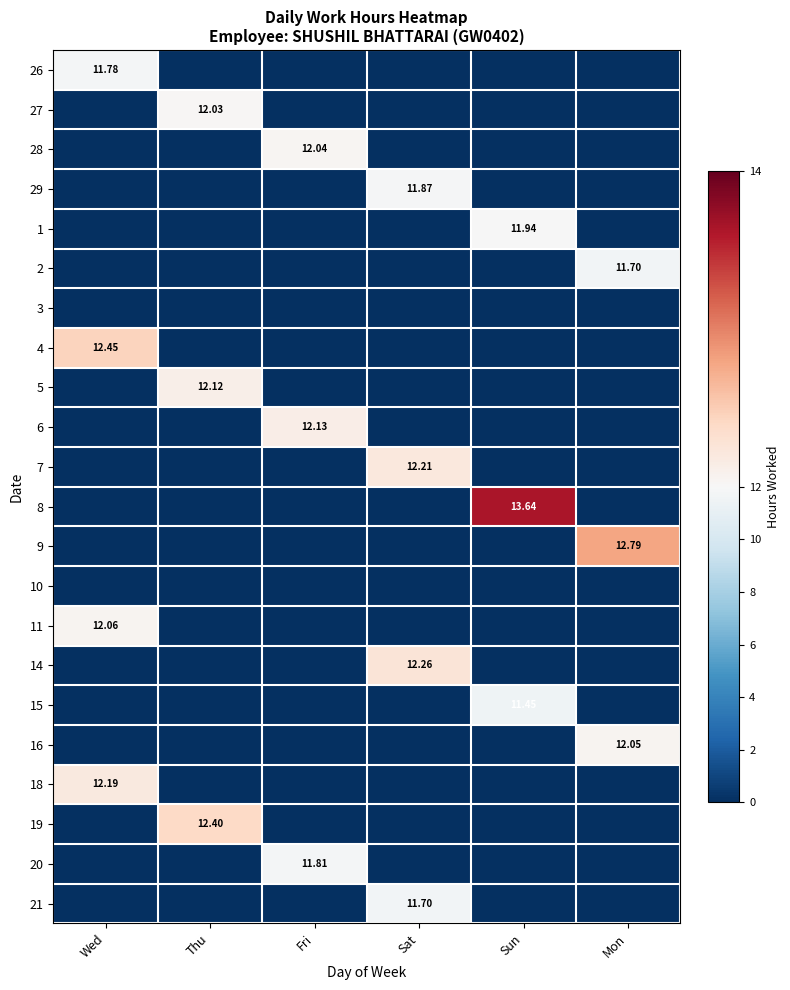

Is the value of 16 at Mon greater than the value of 11 at Wed?

No